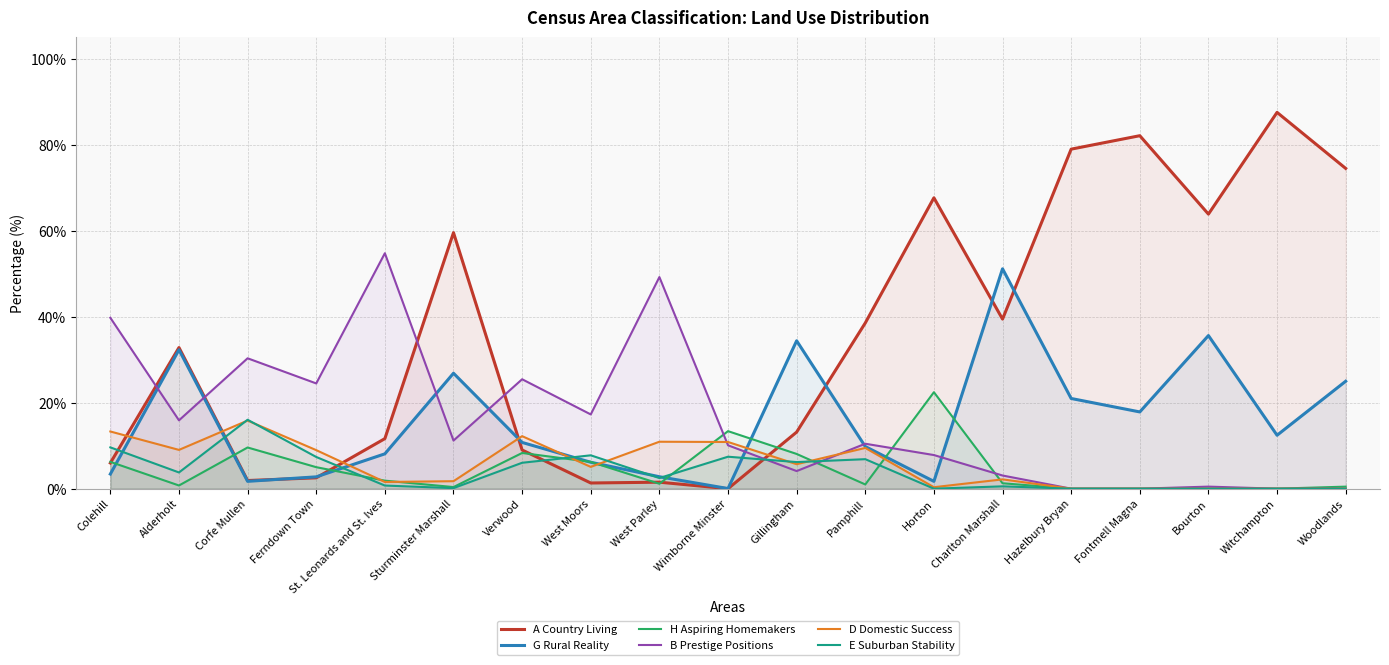

What is the difference between the second highest and second lowest values in the D Domestic Success series?

13.3